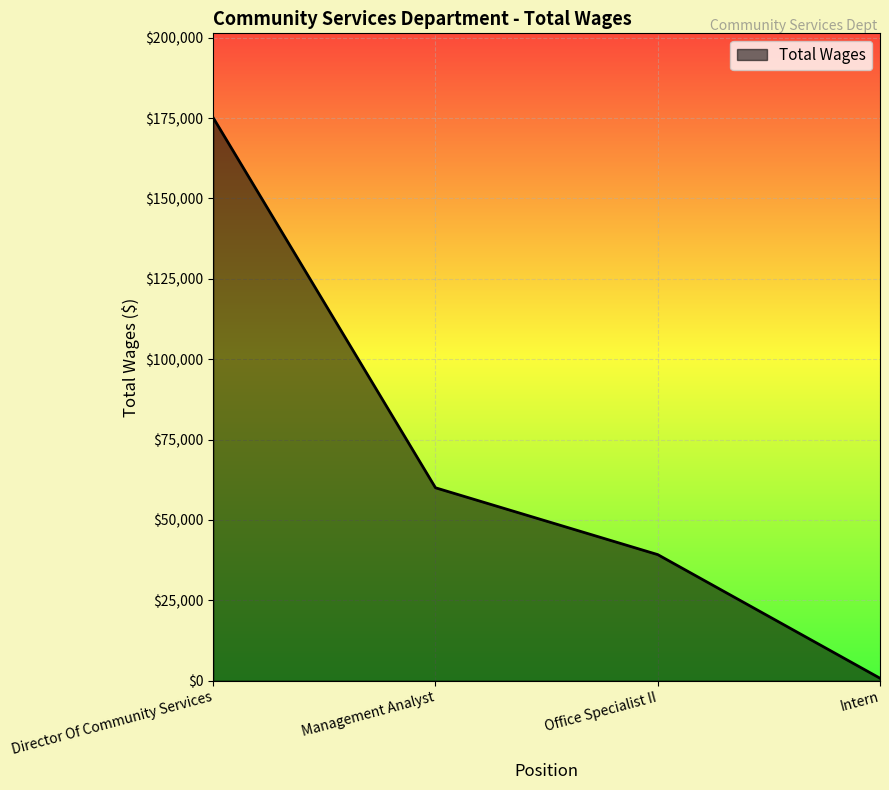

True or false: the data has more than 1 interior local peaks.

False